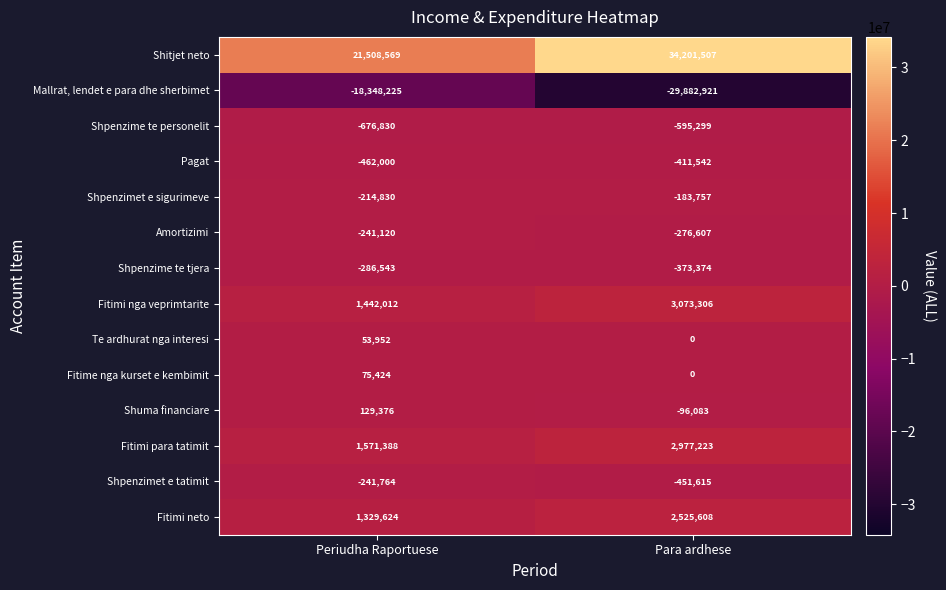

What is the difference between the highest and lowest values at Periudha Raportuese?

39856794